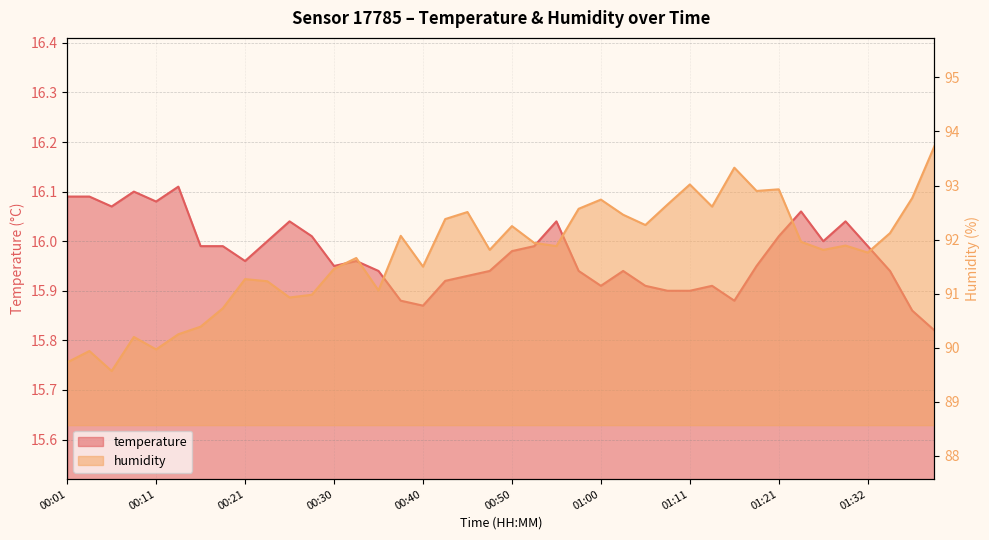

What is the value of the temperature point at the 27th from the left?

15.9